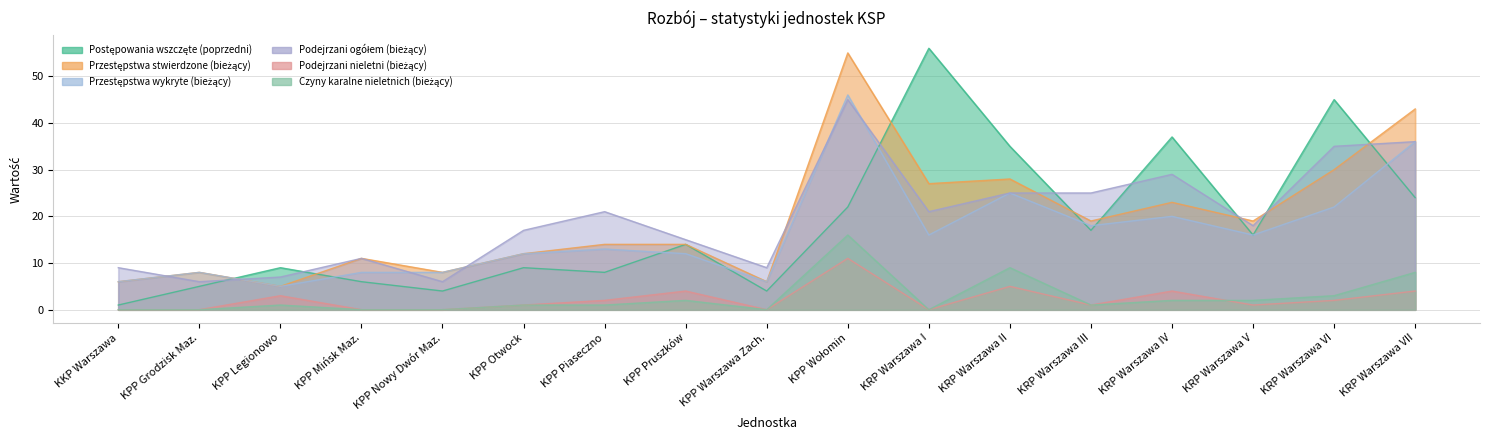

At how many categories does at least one series exceed 34?

6